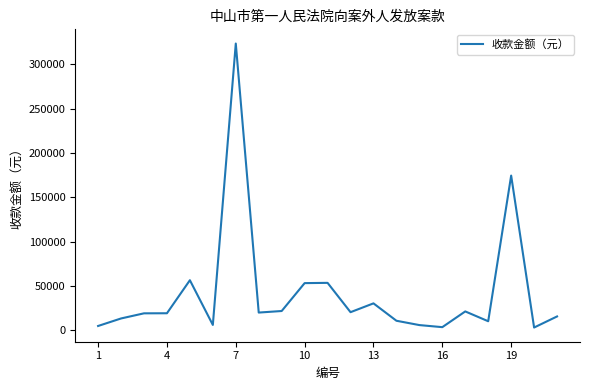

What is the difference between the maximum and minimum values?

320481.1